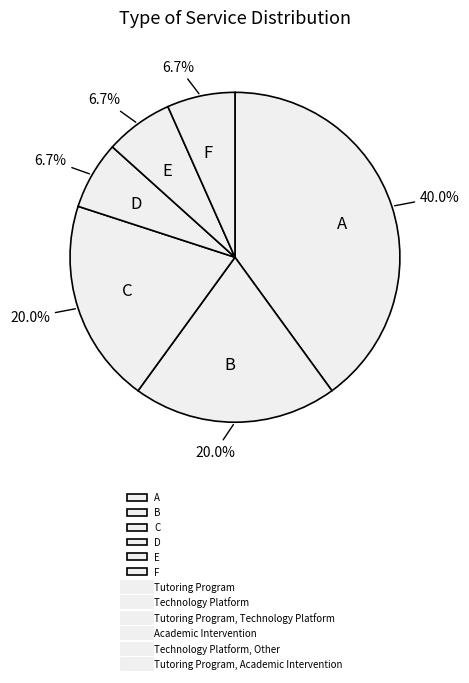

What is the ratio of the value at D to the value at E?

1.0